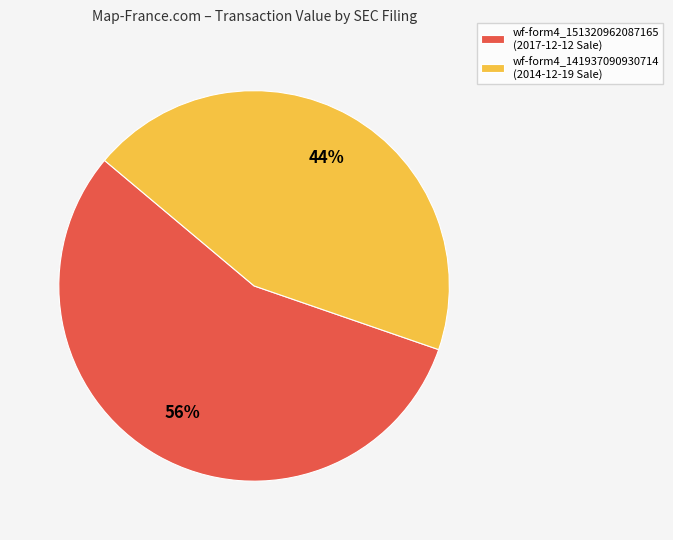

Which category accounts for the majority?

wf-form4_151320962087165 (2017-12-12 Sale)